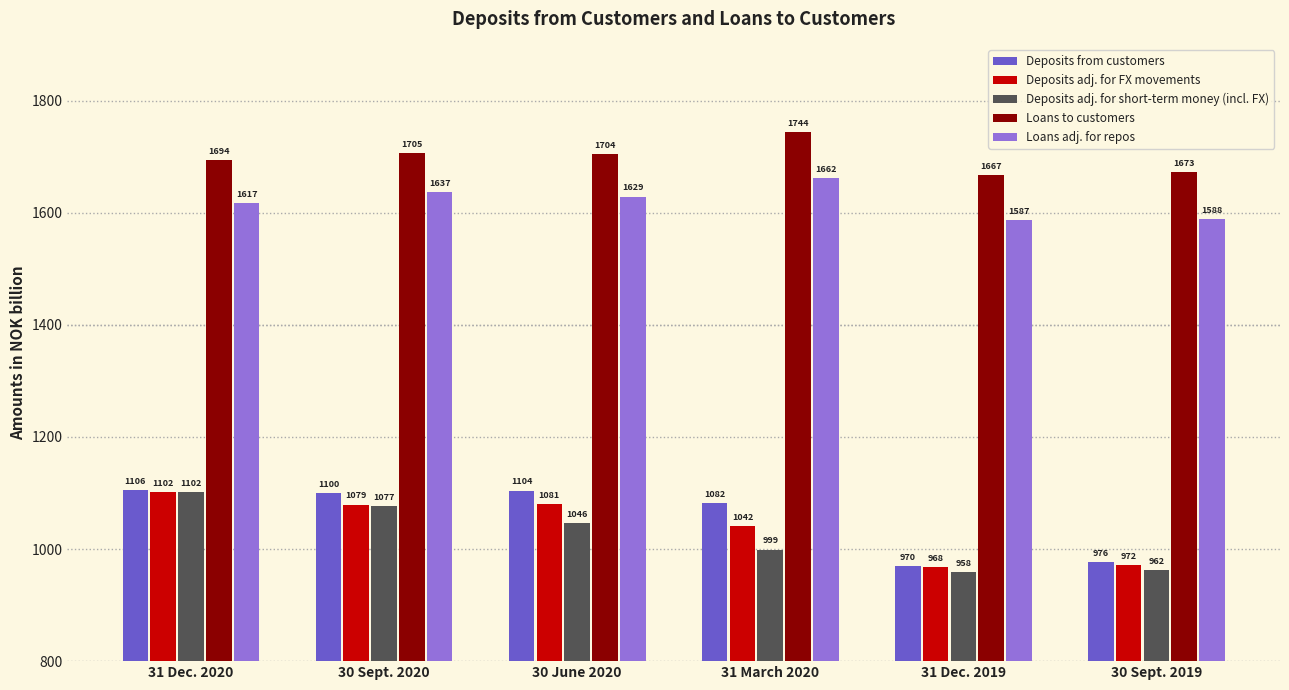

Which series has the widest spread of values?

Deposits adj. for short-term money (incl. FX)